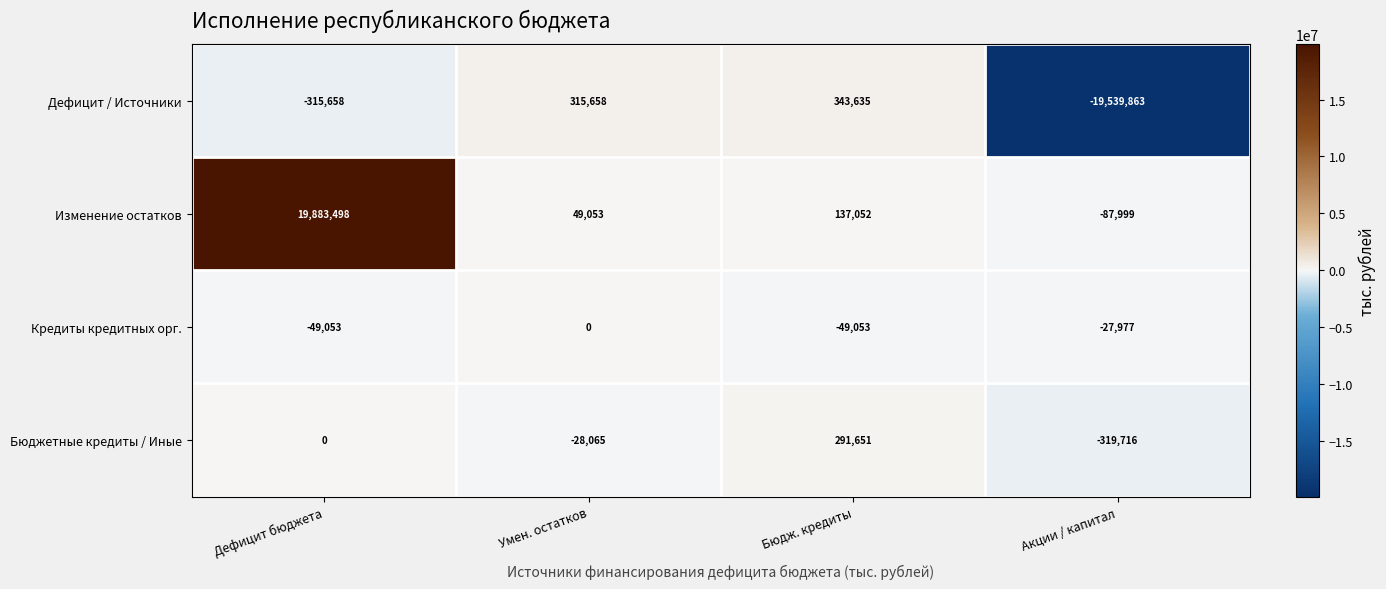

What is the sum of all Дефицит / Источники values?

-19196228